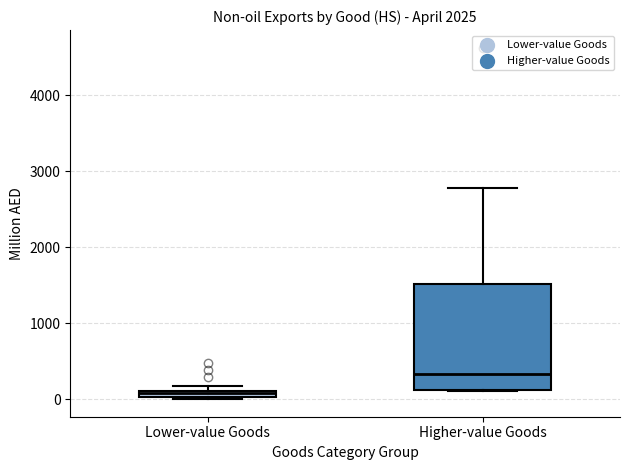

Which box's median line is the lowest?

Lower-value Goods